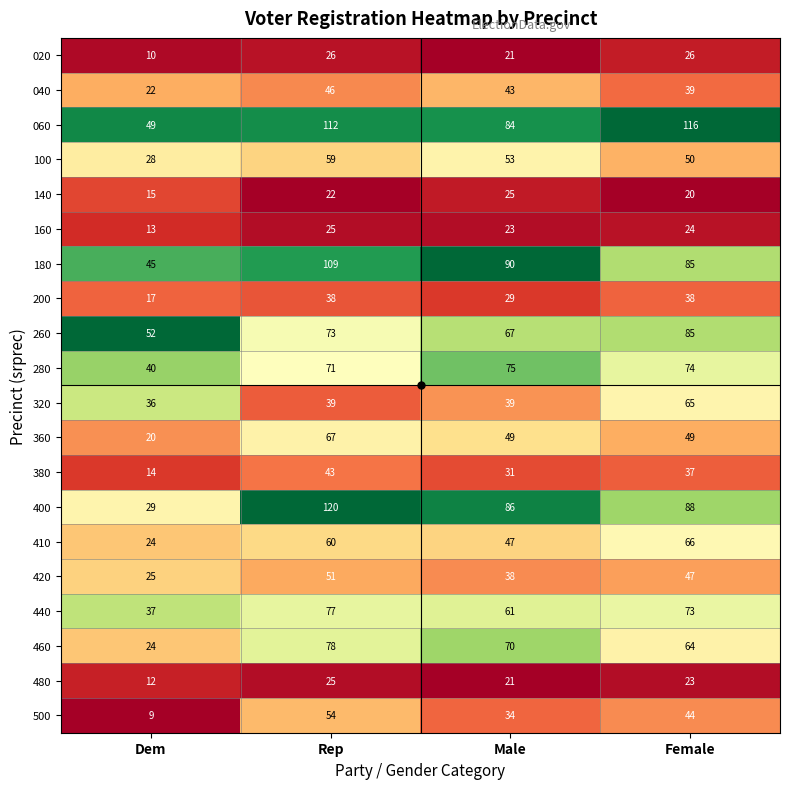

At which category is the sum across all series the highest?

Rep